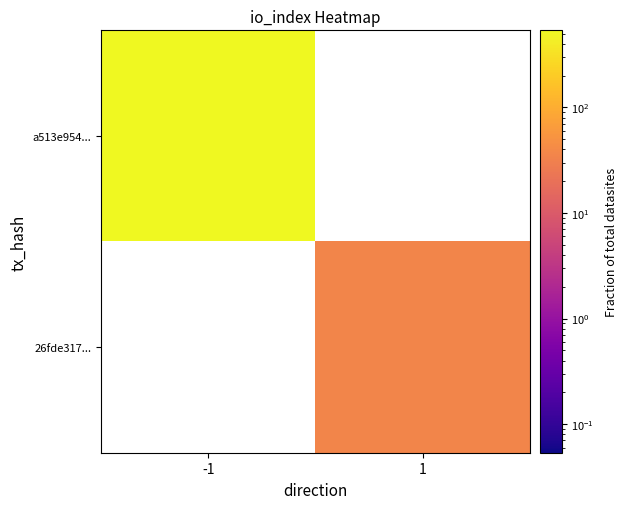

Rank the series by their average value, from highest to lowest.

a513e954..., 26fde317...